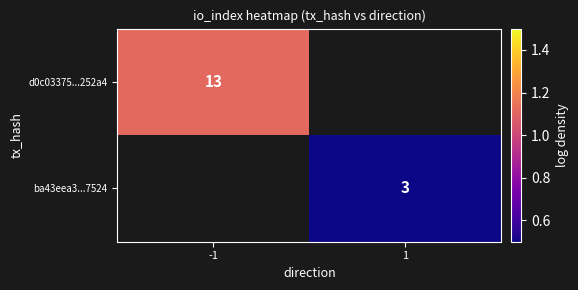

How many data points does each series have?

2